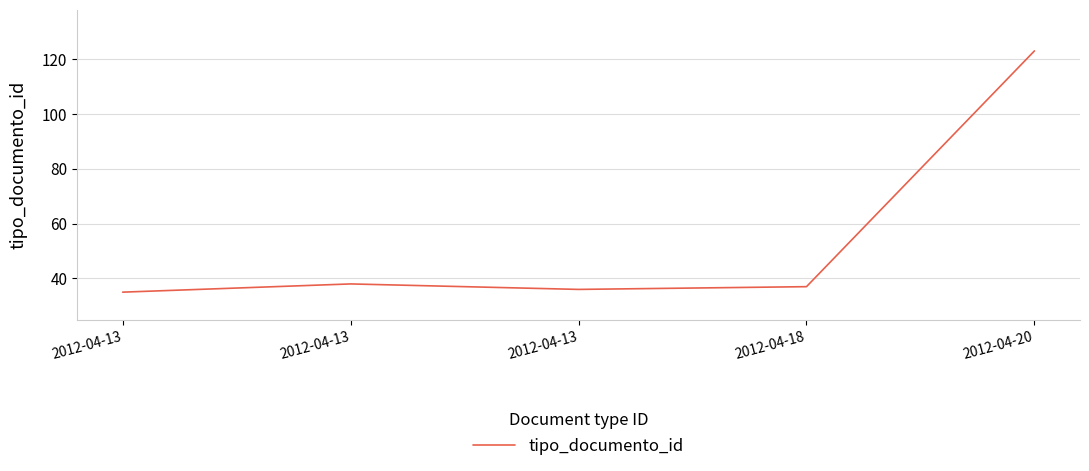

Does the chart have visible grid lines?

Yes